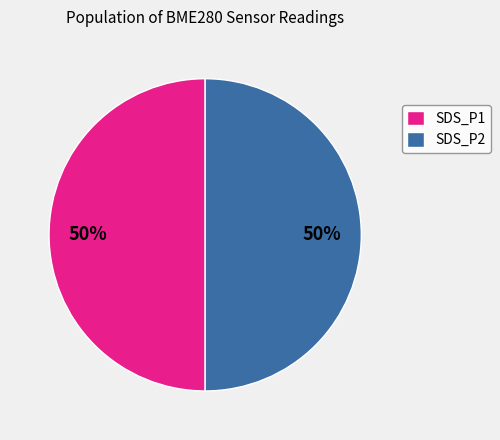

How many slices are in this pie chart?

2